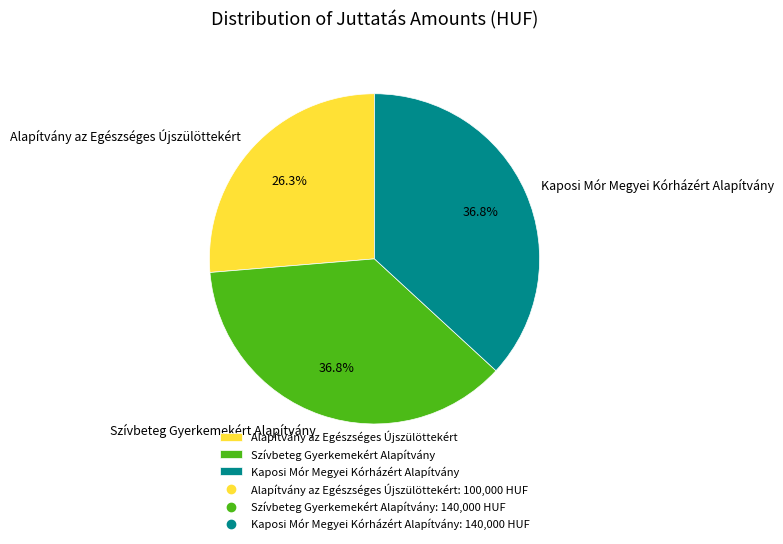

To the nearest percent, what is the difference between the Szívbeteg Gyerkemekért Alapítvány and Alapítvány az Egészséges Újszülöttekért slice percentages?

11%